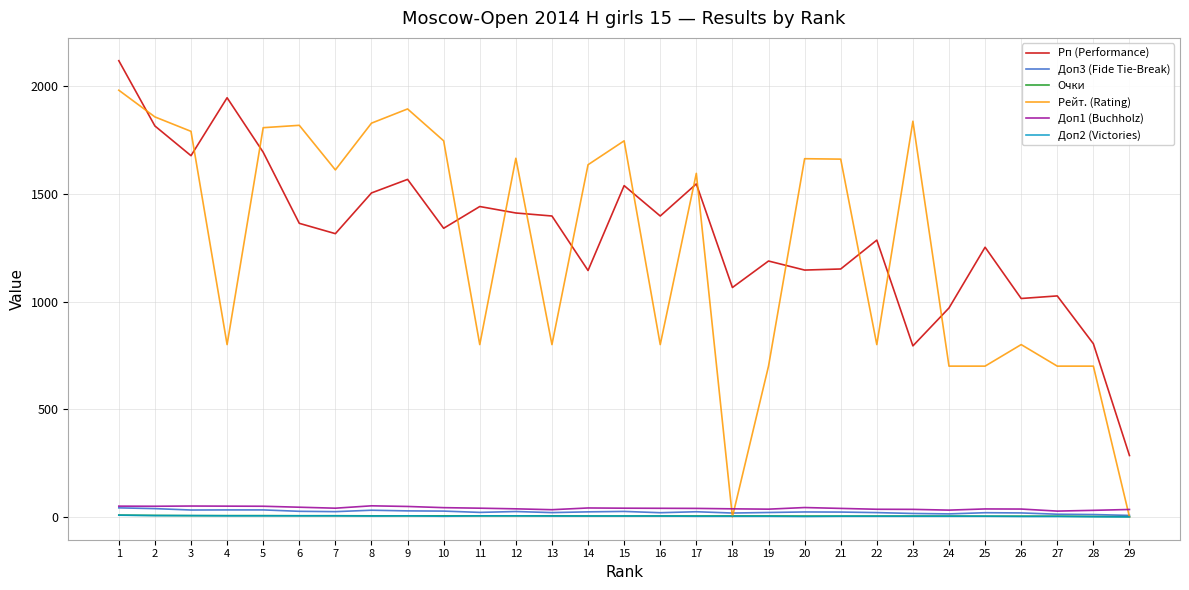

Which series has the widest spread of values?

Рейт. (Rating)